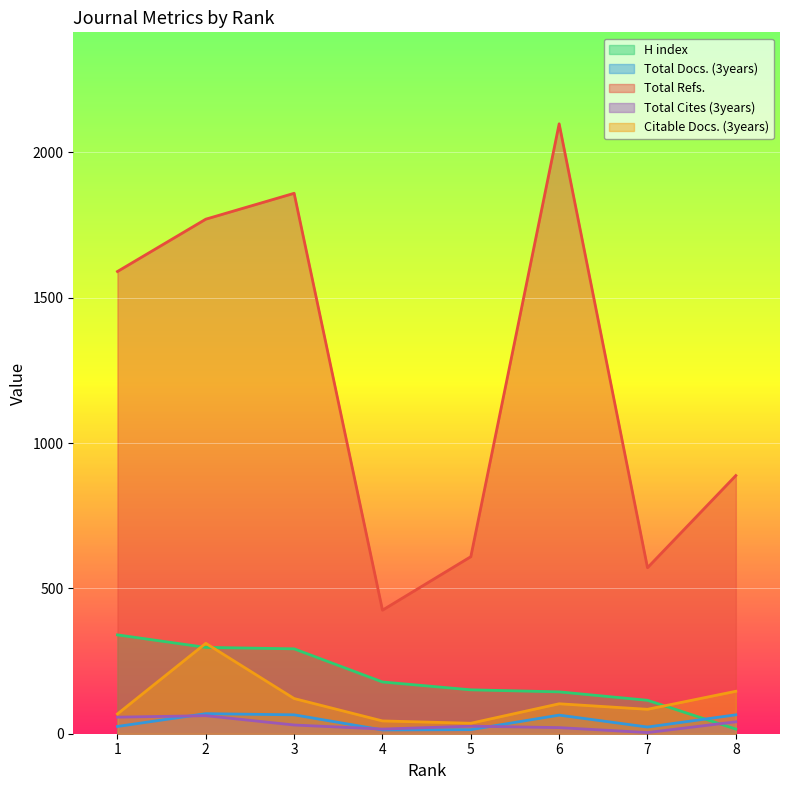

Between which two adjacent categories do Citable Docs. (3years) and H index first intersect?

1 and 2